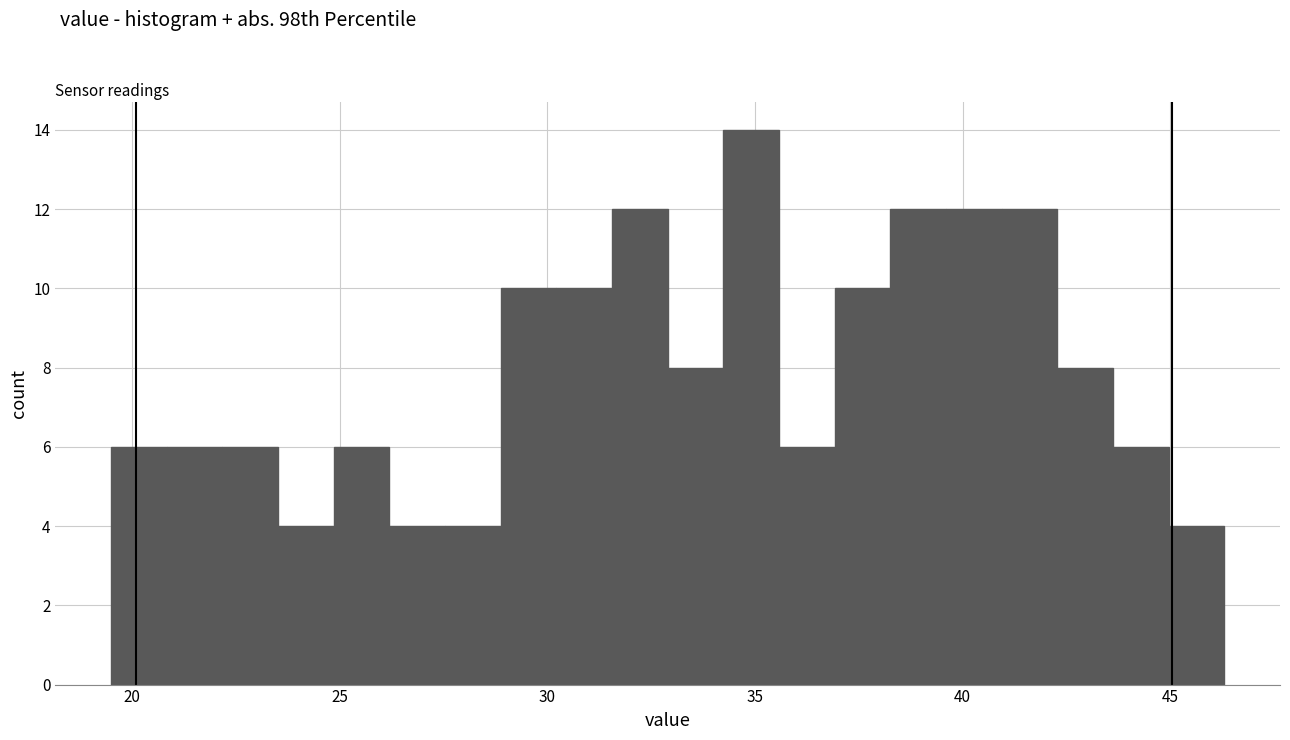

Around what value on the x-axis is the tallest bar? Give the approximate position of its centre, as read against the axis.

35.0